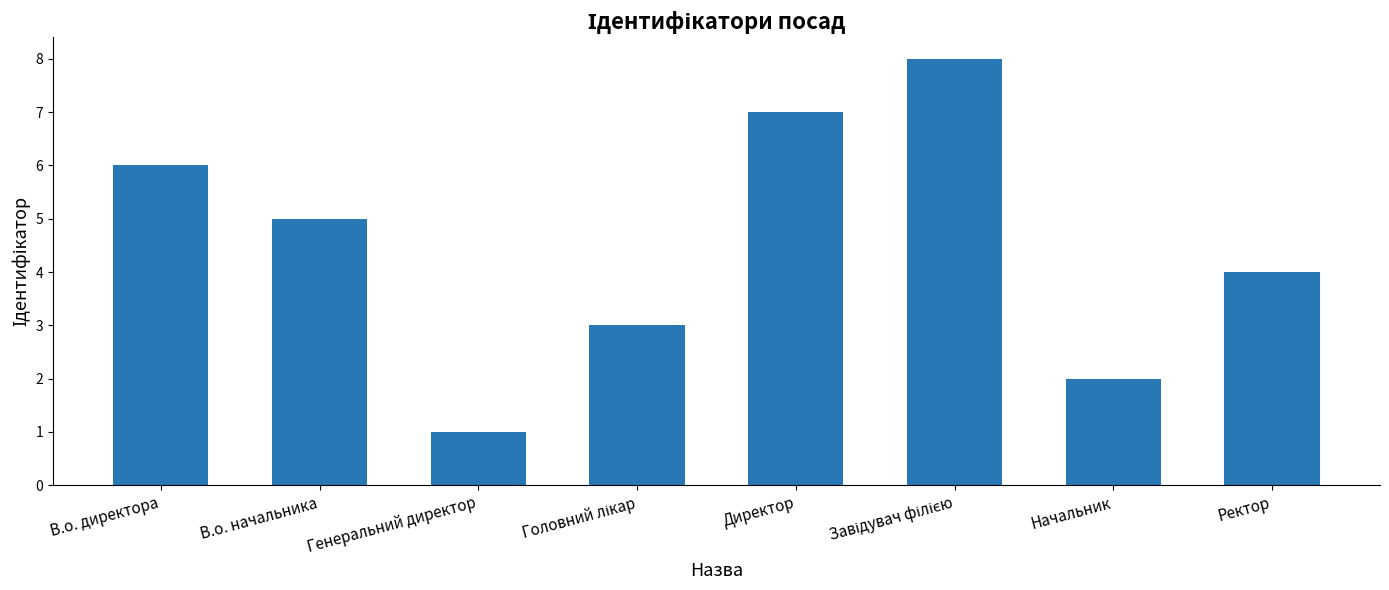

Which category has the lowest value across all series?

Генеральний директор